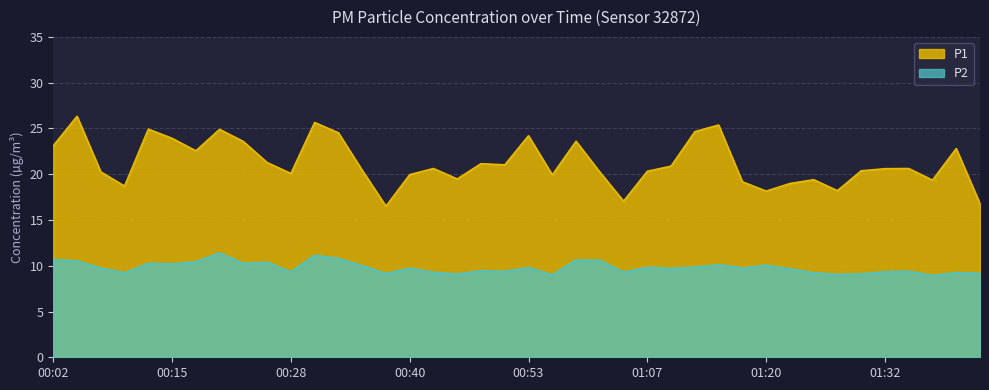

What are all the series names shown in the legend?

P1, P2